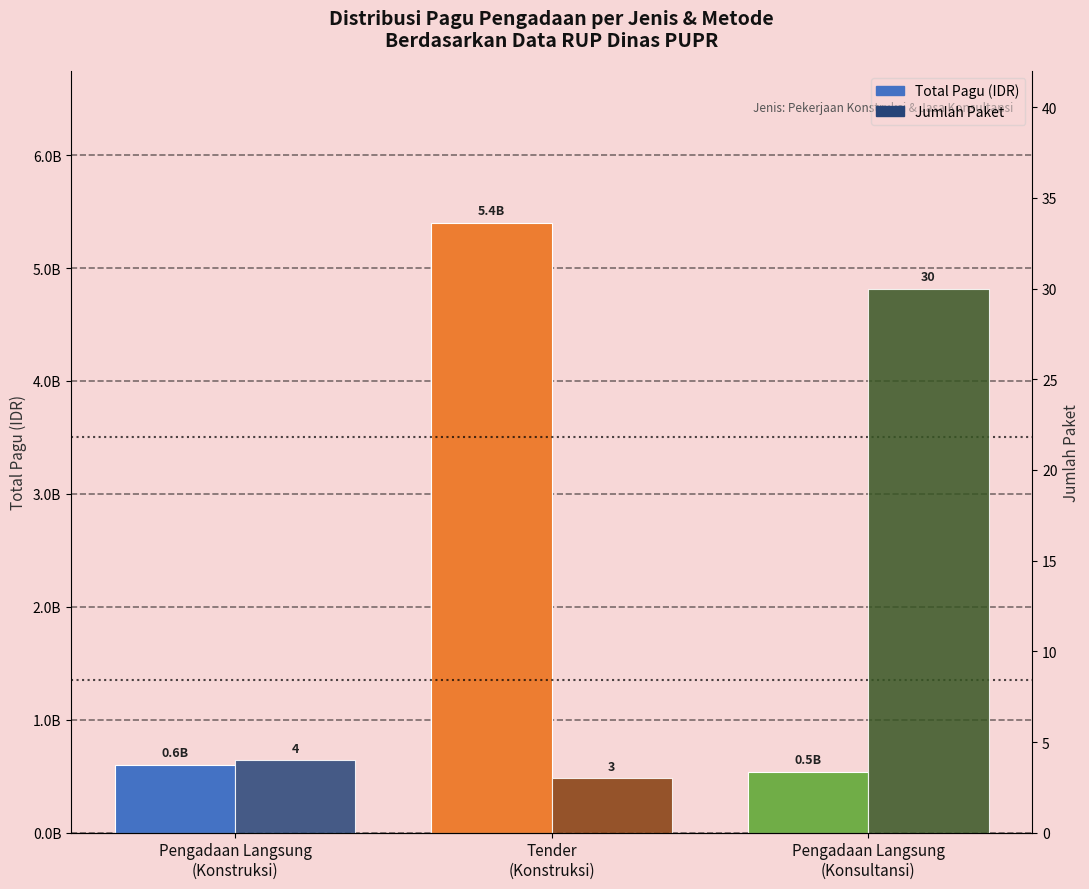

Which series has the widest spread of values?

Total Pagu (IDR)